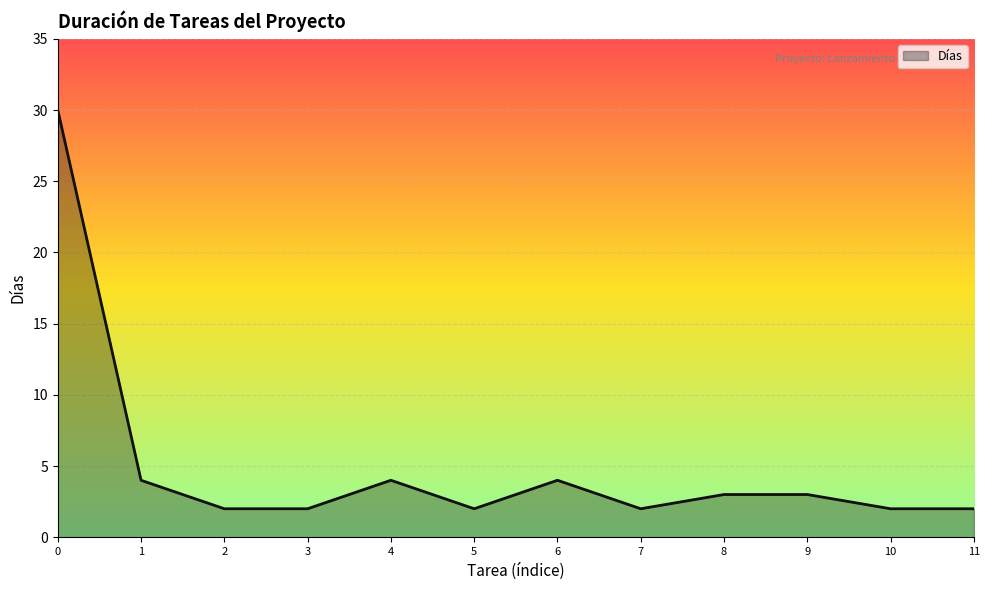

The value at 6 is 7. True or false?

False